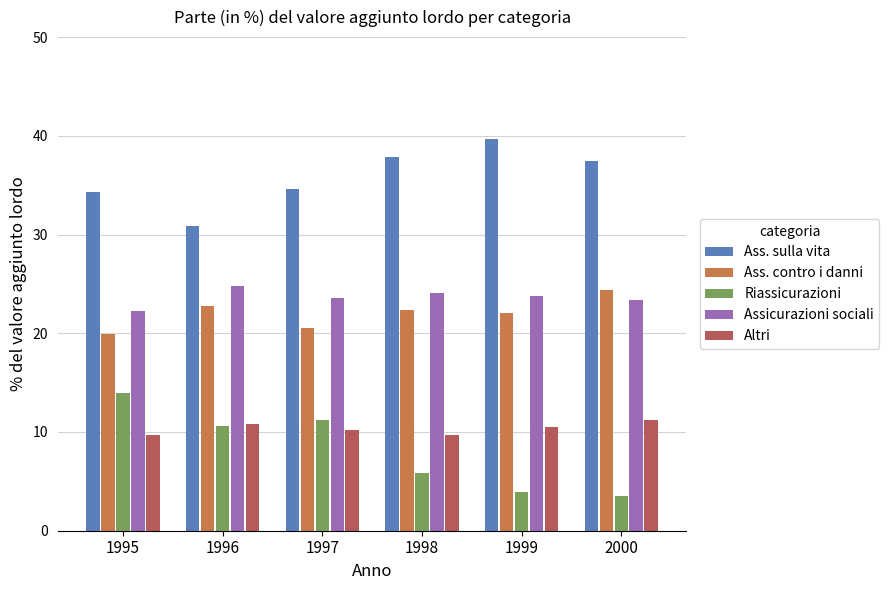

What is the highest value of the Ass. sulla vita series?

39.7